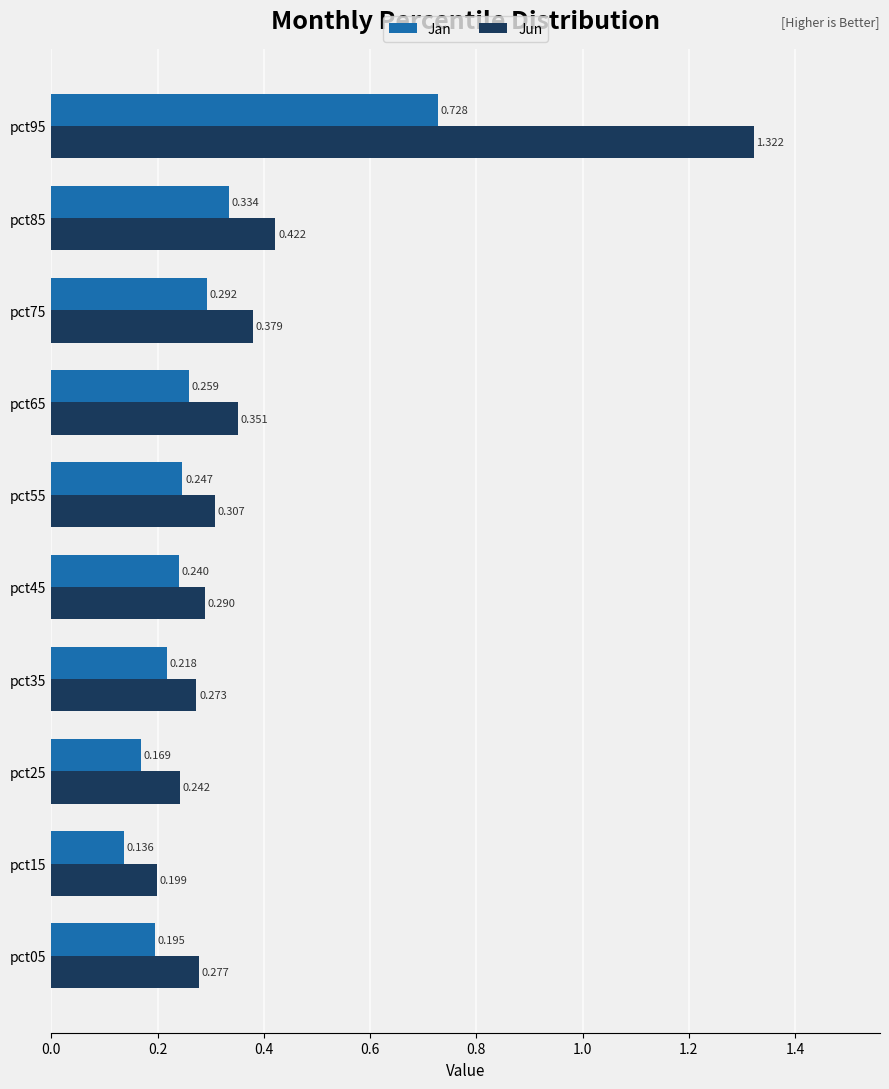

Which series has the largest range (max minus min)?

Jun